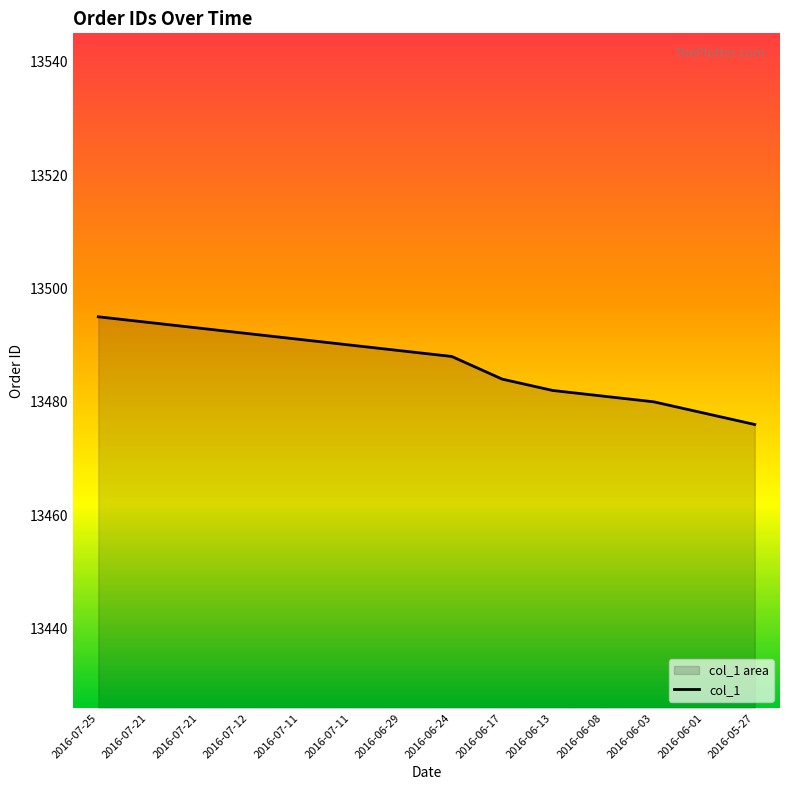

True or false: the data shows 22470 at 2016-05-27.

False